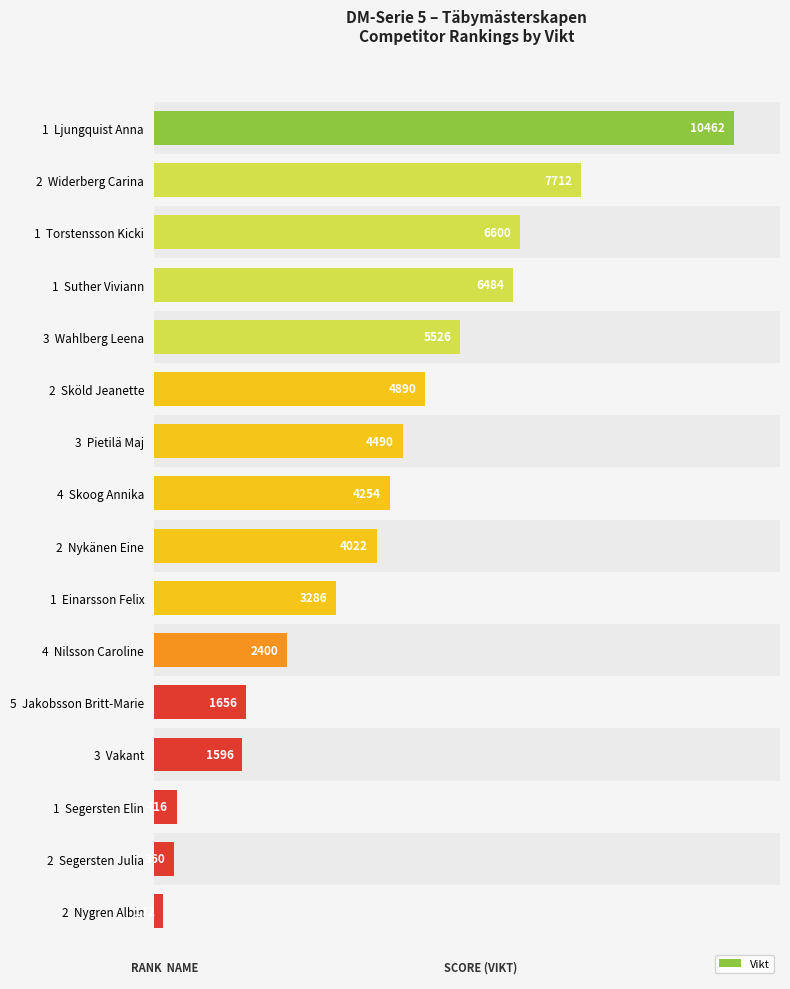

List the labels in order of value, largest first.

1  Ljungquist Anna, 2  Widerberg Carina, 1  Torstensson Kicki, 1  Suther Viviann, 3  Wahlberg Leena, 2  Sköld Jeanette, 3  Pietilä Maj, 4  Skoog Annika, 2  Nykänen Eine, 1  Einarsson Felix, 4  Nilsson Caroline, 5  Jakobsson Britt-Marie, 3  Vakant, 1  Segersten Elin, 2  Segersten Julia, 2  Nygren Albin